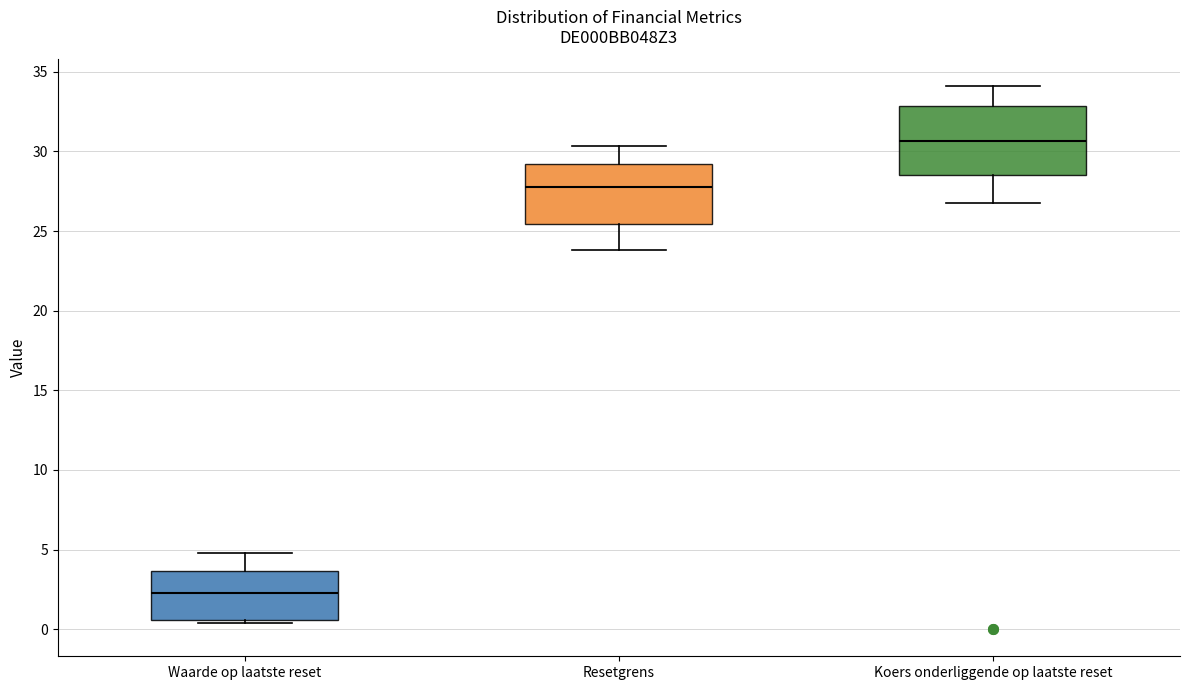

Reading left to right, read every box against the y-axis: the position of its median line, the range the box covers, and the ends of its whiskers. The values are not printed on the chart, so give them approximately, as read against the axis.

Waarde op laatste reset: median 2.5, box 0.5 to 3.5, whiskers 0.5 (just below the box's lower edge) to 5.0
Resetgrens: median 27.5, box 25.5 to 29.0, whiskers 24.0 to 30.5
Koers onderliggende op laatste reset: median 30.5, box 28.5 to 33.0, whiskers 27.0 to 34.0